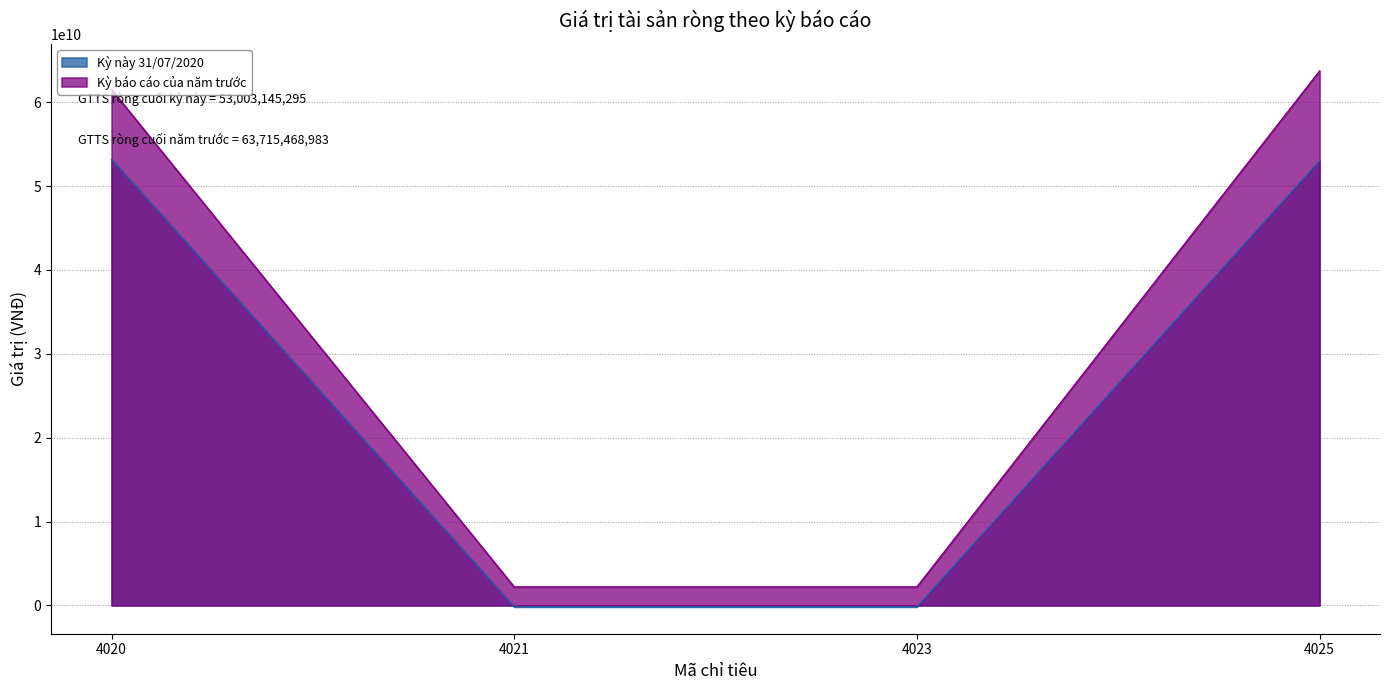

At which label is Kỳ này 31/07/2020 closest to 26501572647?

4025